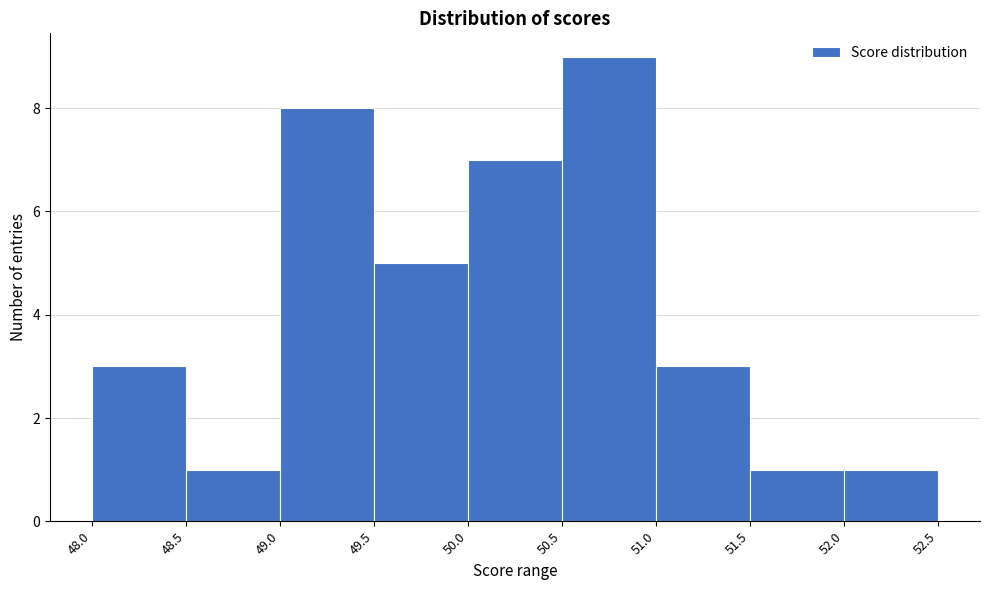

Reading left to right, list every bar in this chart as the range it spans on the x-axis followed by its height. The values are not printed on the chart, so give them approximately, as read against the axis.

48.0 to 48.5: 3
48.5 to 49.0: 1
49.0 to 49.5: 8
49.5 to 50.0: 5
50.0 to 50.5: 7
50.5 to 51.0: 9
51.0 to 51.5: 3
51.5 to 52.0: 1
52.0 to 52.5: 1